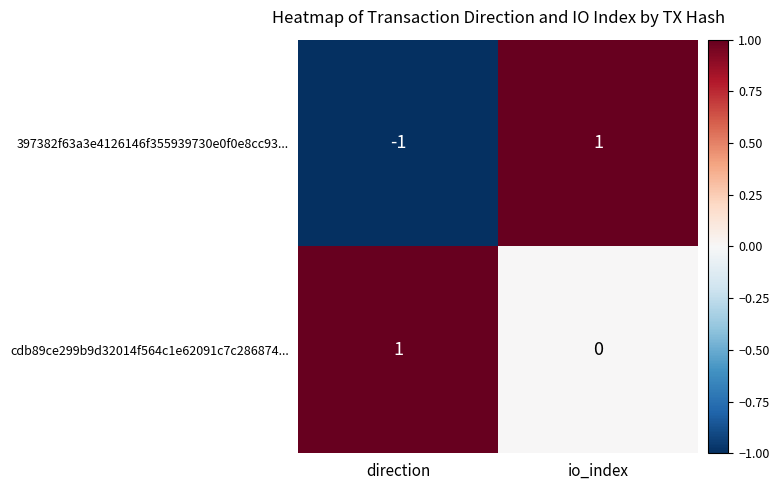

Reading left to right, what are all the values shown in this chart?

397382f63a3e4126146f355939730e0f0e8cc93...: -1	1
cdb89ce299b9d32014f564c1e62091c7c286874...: 1	0